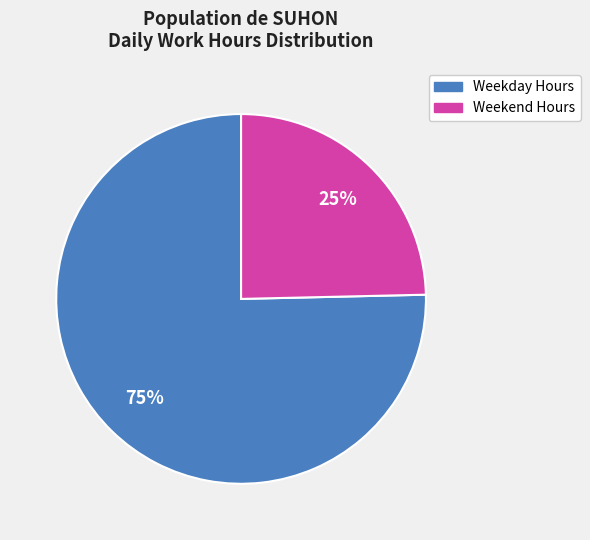

Does any single category account for the majority?

Yes